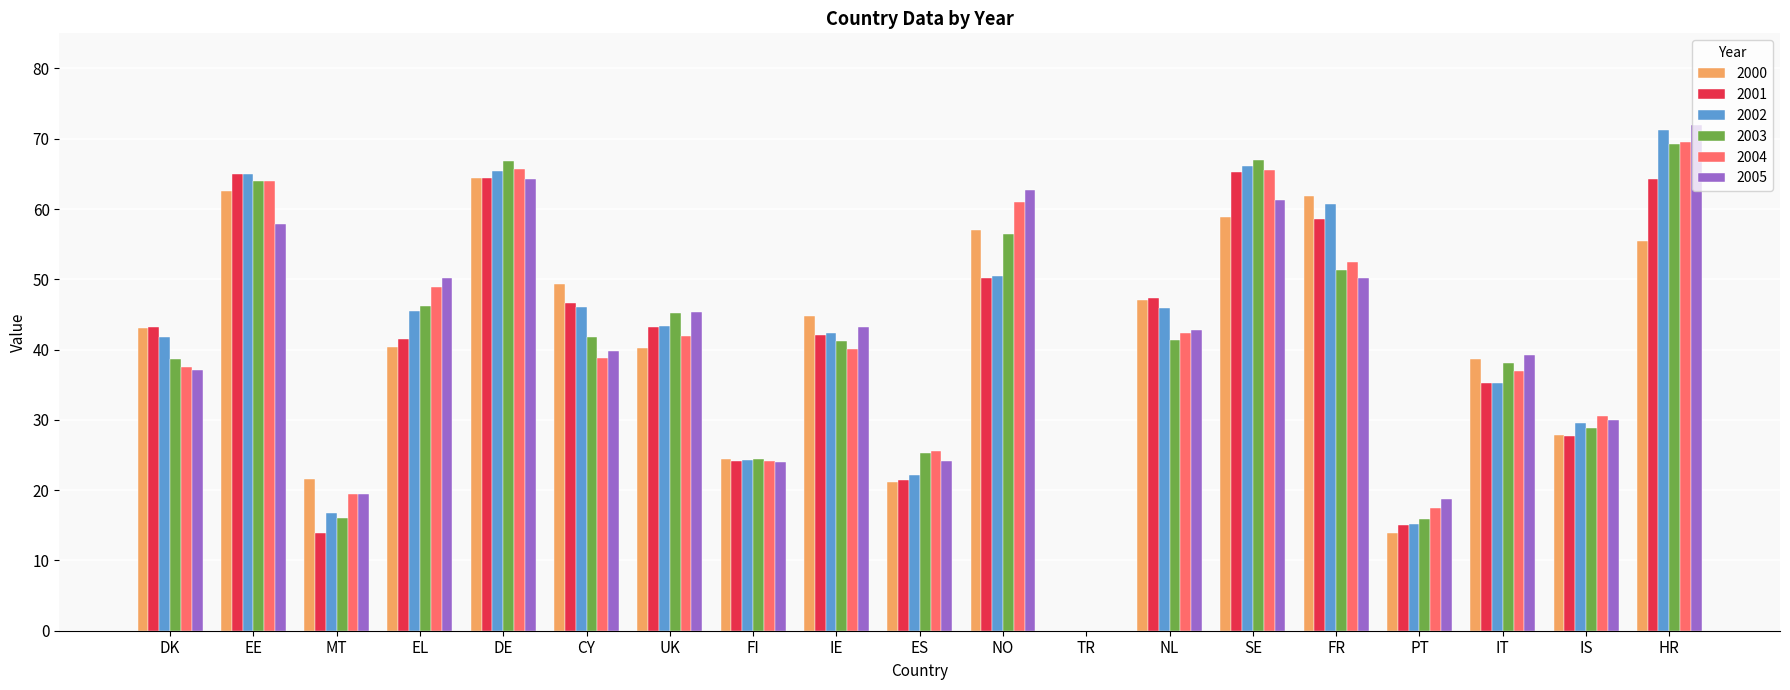

The 2000 series shows 21.2 at ES. True or false?

True